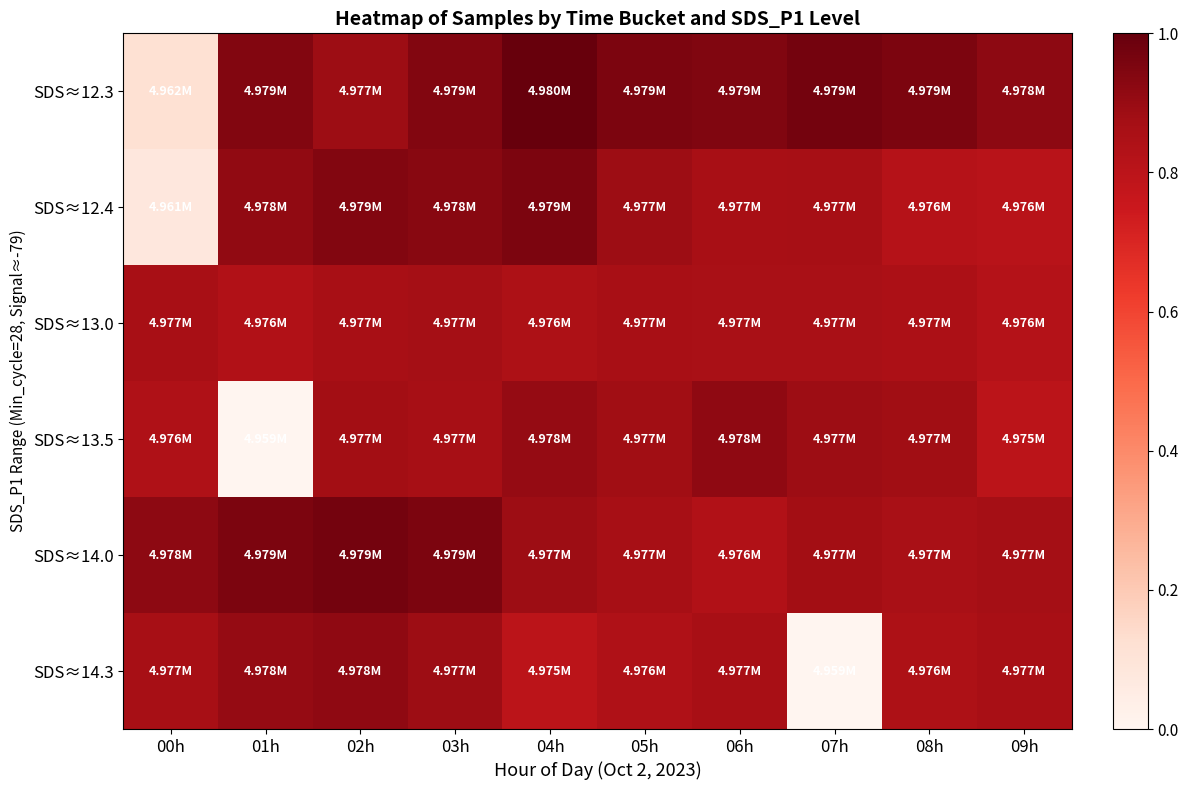

Which category has the lowest value in the SDS≈14.0 series?

06h